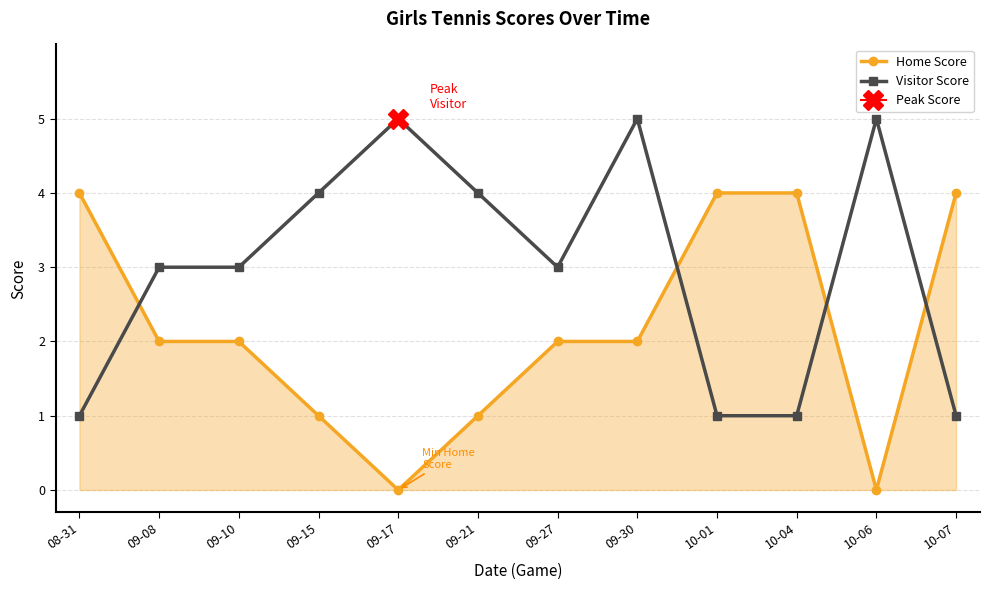

Which series has the largest total across all categories?

Visitor Score